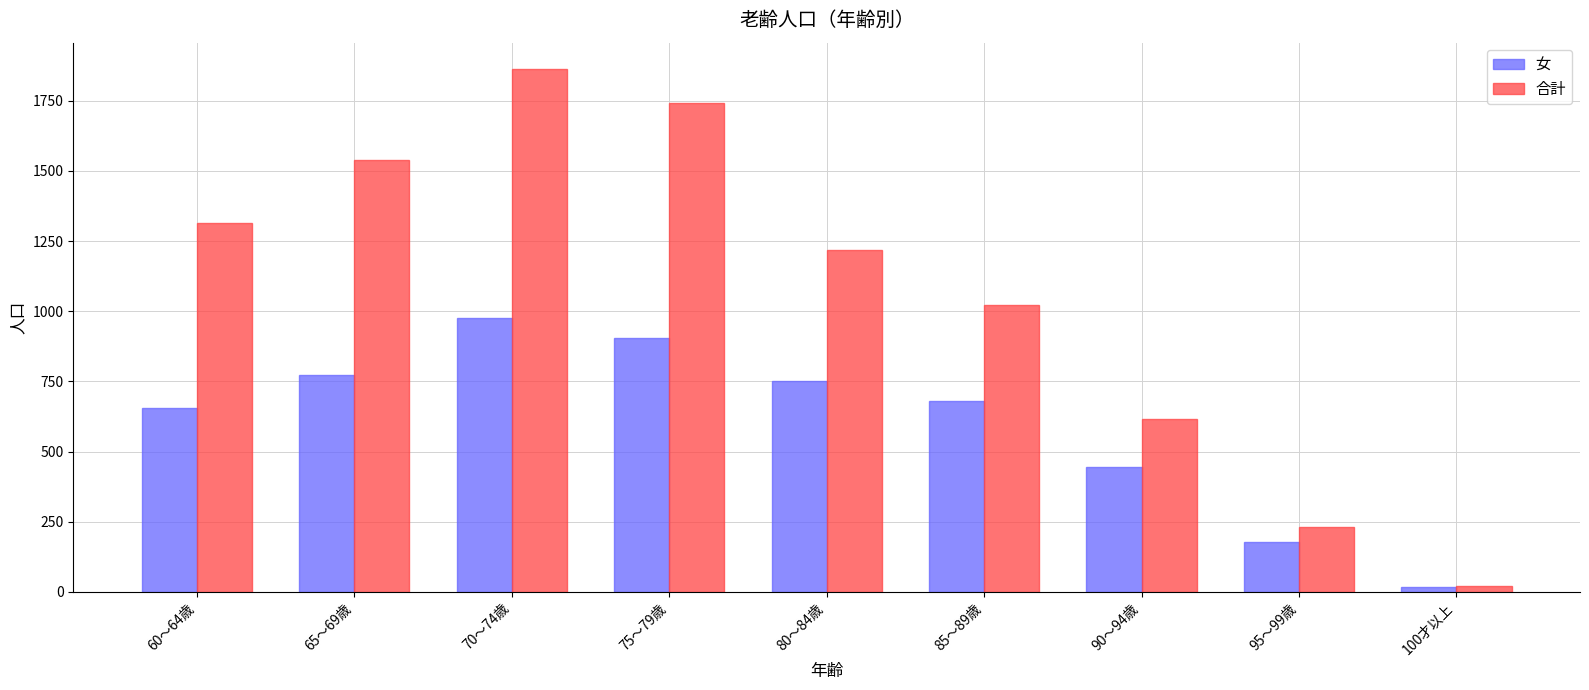

Which series has the largest total across all categories?

合計